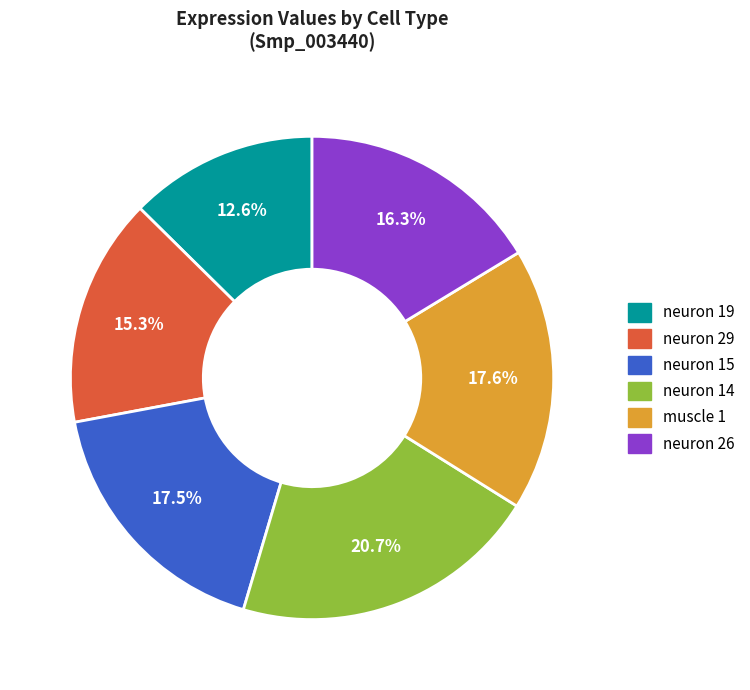

Combined, do neuron 29 and muscle 1 account for over 50%?

No